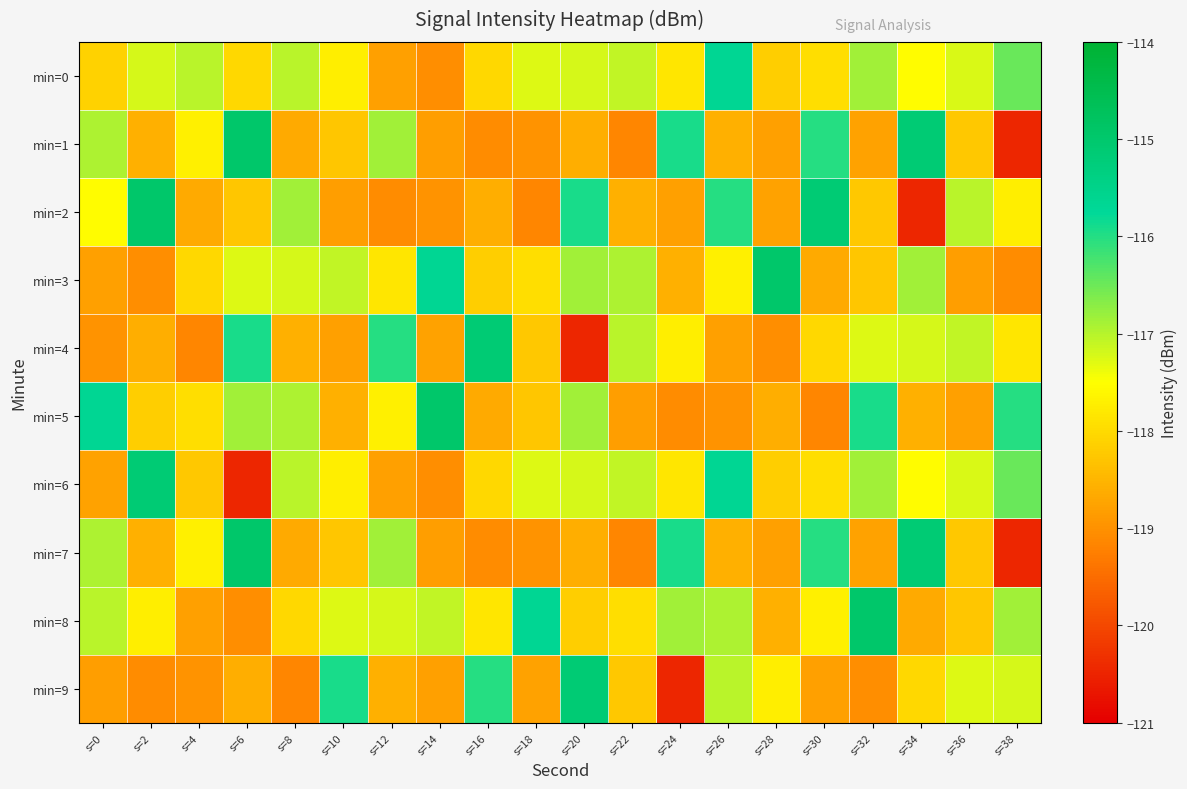

How many data points does each series have?

20